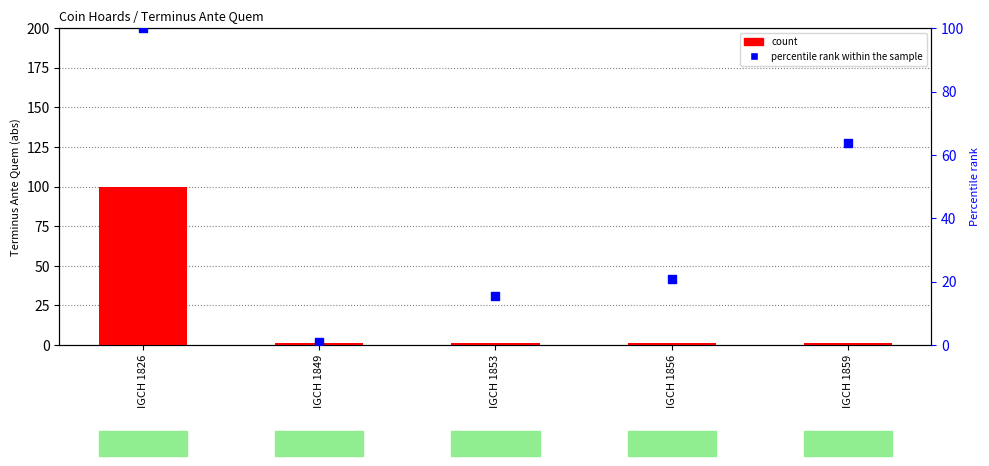

Which series contains the lowest Y value?

percentile rank within the sample